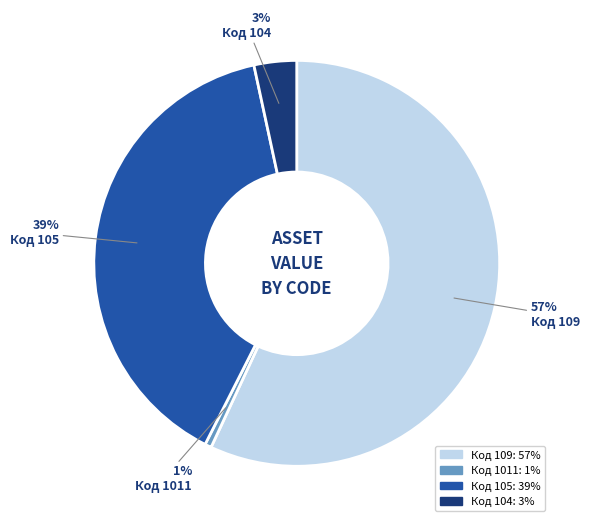

To the nearest percent, what is the difference between the largest and smallest slice percentages?

56%